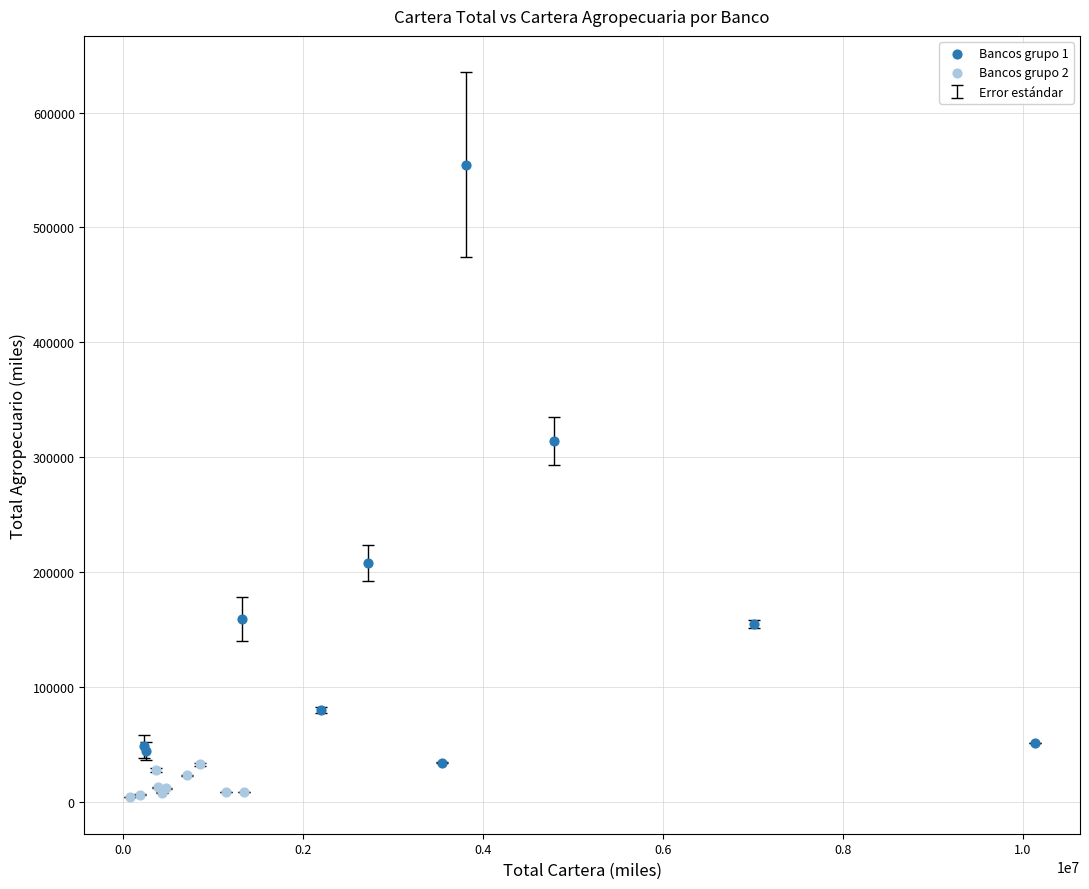

Which series contains the lowest Y value?

Bancos grupo 2